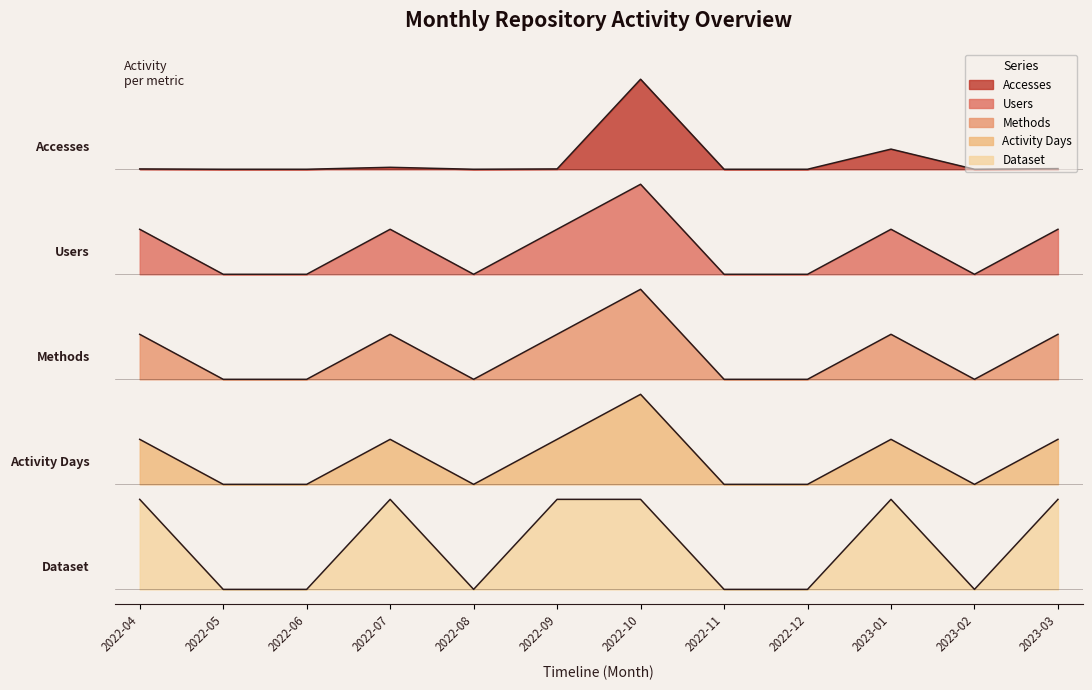

Reading left to right, extract all data points from this chart.

Accesses: 2022-04=1.4	2022-05=1.4	2022-06=1.4	2022-07=1.4	2022-08=1.4	2022-09=1.4	2022-10=1.7	2022-11=1.4	2022-12=1.4	2023-01=1.5	2023-02=1.4	2023-03=1.4
Users: 2022-04=1.2	2022-05=1.0	2022-06=1.0	2022-07=1.2	2022-08=1.0	2022-09=1.2	2022-10=1.3	2022-11=1.0	2022-12=1.0	2023-01=1.2	2023-02=1.0	2023-03=1.2
Methods: 2022-04=0.8	2022-05=0.7	2022-06=0.7	2022-07=0.8	2022-08=0.7	2022-09=0.8	2022-10=1.0	2022-11=0.7	2022-12=0.7	2023-01=0.8	2023-02=0.7	2023-03=0.8
Activity Days: 2022-04=0.5	2022-05=0.3	2022-06=0.3	2022-07=0.5	2022-08=0.3	2022-09=0.5	2022-10=0.6	2022-11=0.3	2022-12=0.3	2023-01=0.5	2023-02=0.3	2023-03=0.5
Dataset: 2022-04=0.3	2022-05=0.0	2022-06=0.0	2022-07=0.3	2022-08=0.0	2022-09=0.3	2022-10=0.3	2022-11=0.0	2022-12=0.0	2023-01=0.3	2023-02=0.0	2023-03=0.3